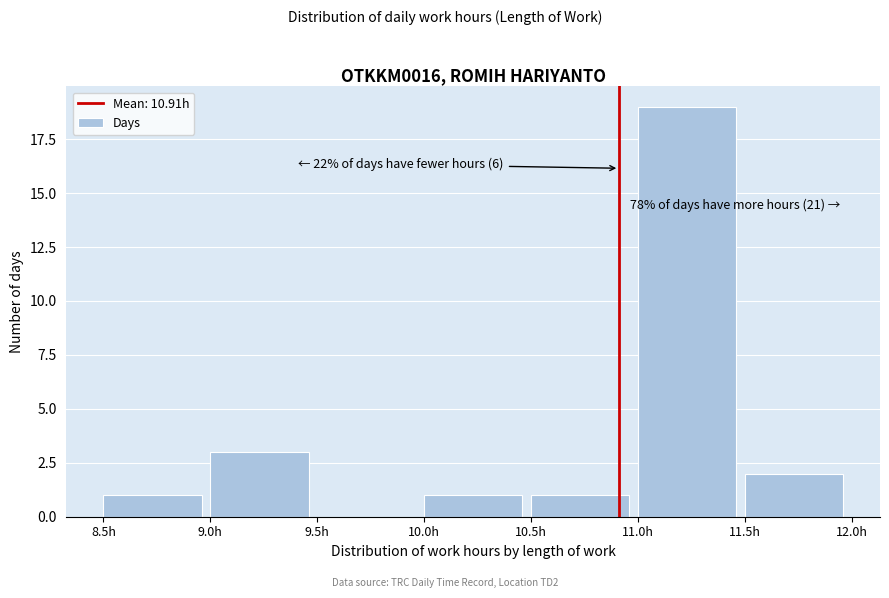

Which range on the x-axis has the tallest bar?

11.0 to 11.5